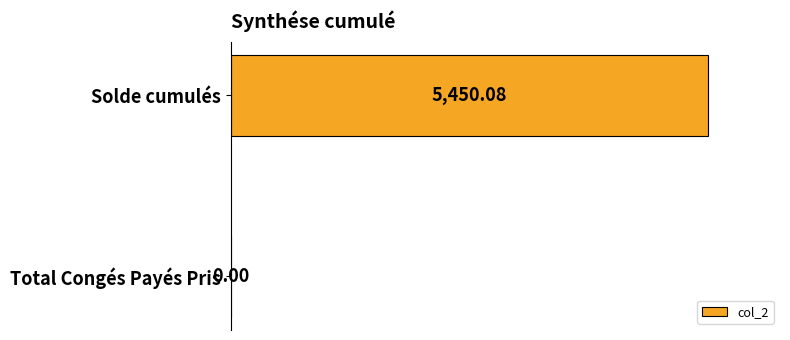

What is the greatest value displayed?

5450.1